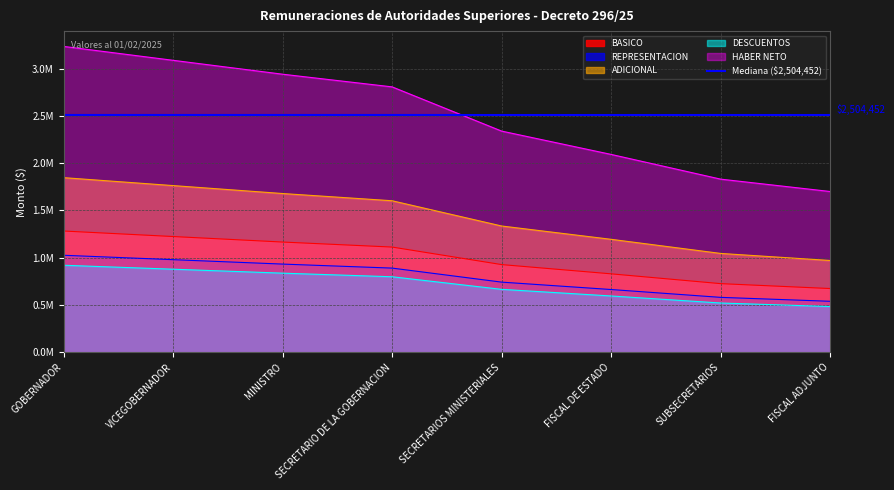

What is the spread (max minus min) of values at SUBSECRETARIOS?

1310250.5